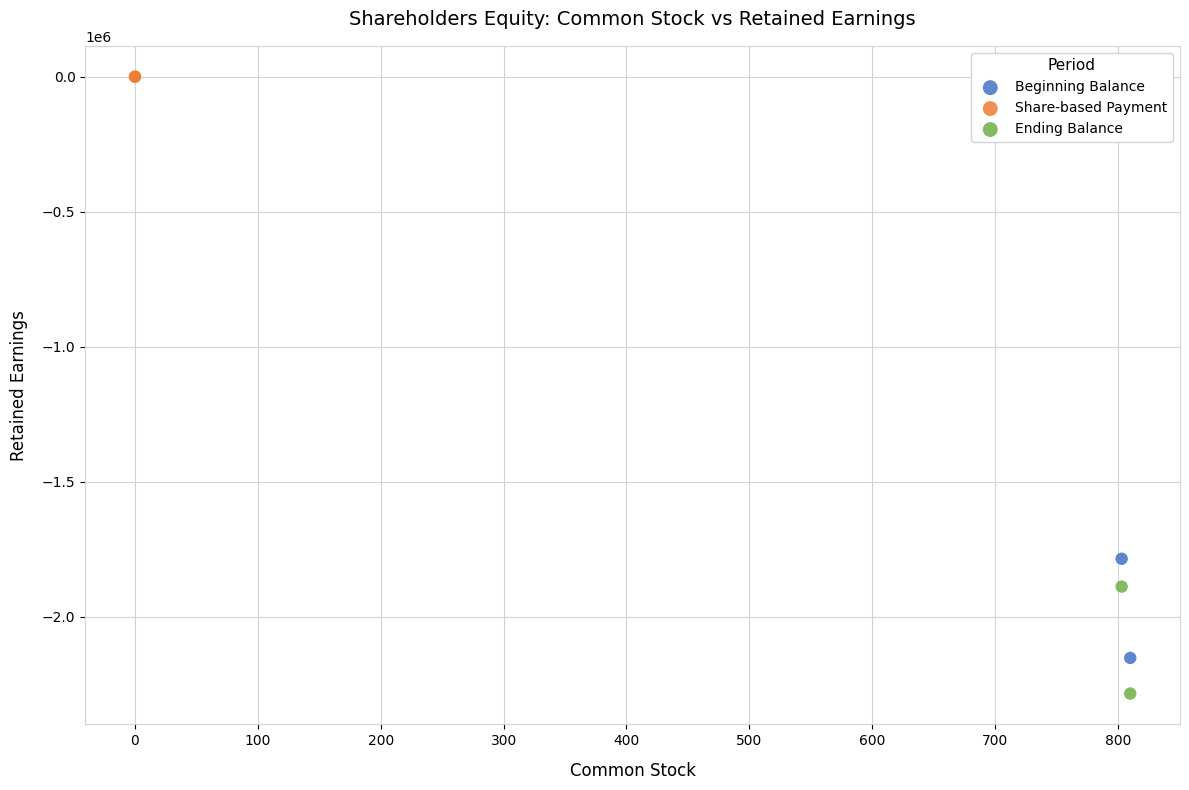

What are all the series names shown in the legend?

Beginning Balance, Share-based Payment, Ending Balance